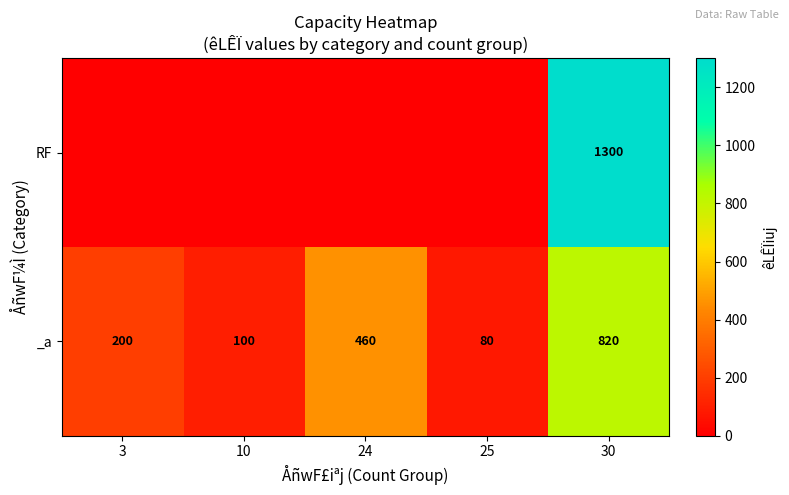

What is the difference between the highest and lowest values at 25?

80